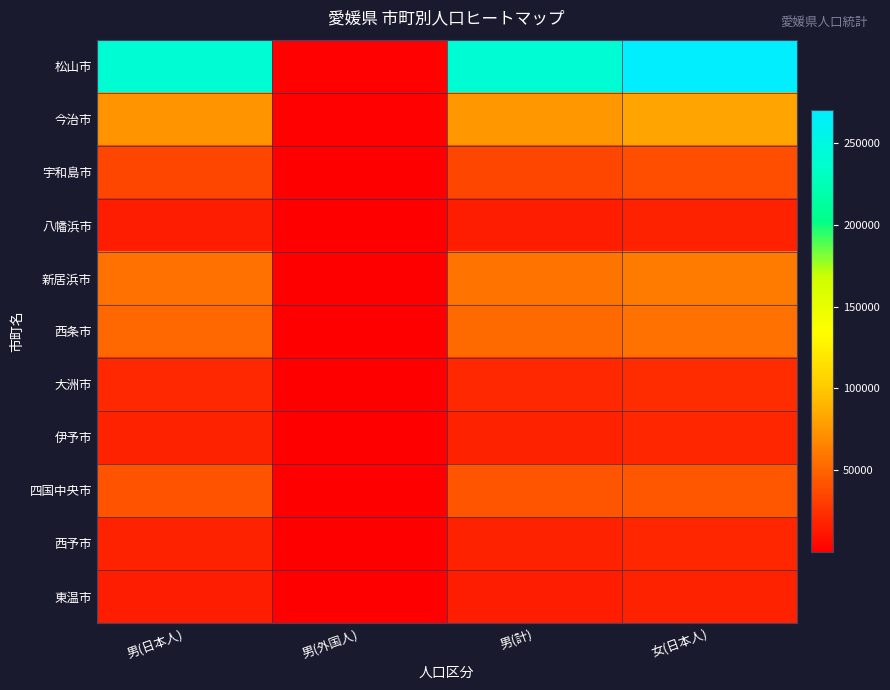

Reading left to right, what are all the values shown in this chart?

松山市: 男(日本人)=239253	男(外国人)=1429	男(計)=240682	女(日本人)=269685
今治市: 男(日本人)=73726	男(外国人)=1947	男(計)=75673	女(日本人)=82170
宇和島市: 男(日本人)=35157	男(外国人)=107	男(計)=35264	女(日本人)=39523
八幡浜市: 男(日本人)=15579	男(外国人)=57	男(計)=15636	女(日本人)=17710
新居浜市: 男(日本人)=56683	男(外国人)=540	男(計)=57223	女(日本人)=61304
西条市: 男(日本人)=51835	男(外国人)=950	男(計)=52785	女(日本人)=56036
大洲市: 男(日本人)=20464	男(外国人)=40	男(計)=20504	女(日本人)=22322
伊予市: 男(日本人)=17381	男(外国人)=66	男(計)=17447	女(日本人)=19432
四国中央市: 男(日本人)=42113	男(外国人)=284	男(計)=42397	女(日本人)=43900
西予市: 男(日本人)=17710	男(外国人)=76	男(計)=17786	女(日本人)=19606
東温市: 男(日本人)=15725	男(外国人)=99	男(計)=15824	女(日本人)=17571